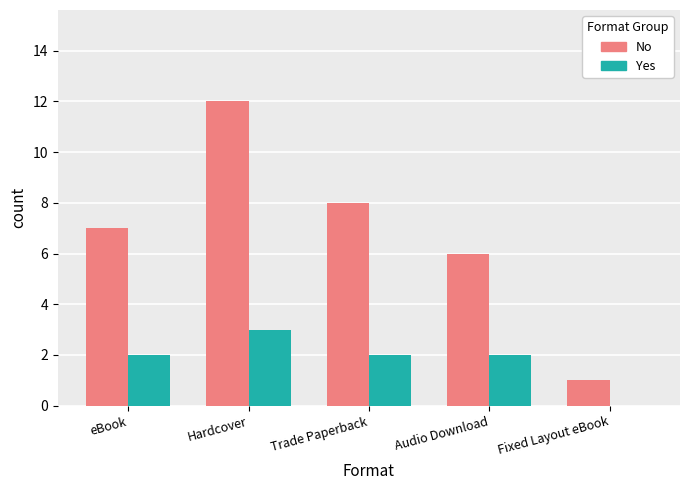

At which category is the sum across all series the highest?

Hardcover